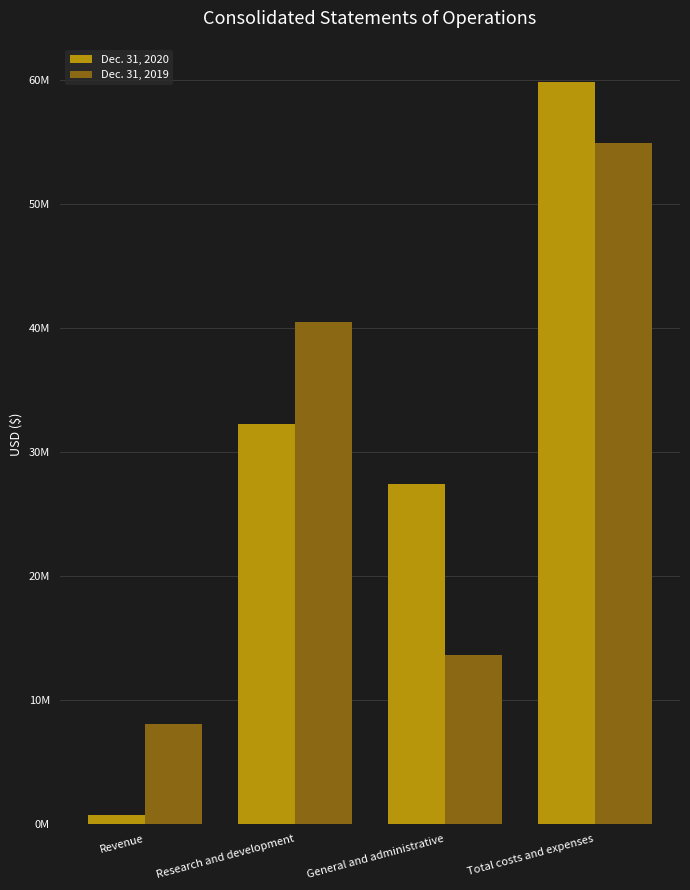

Does the chart contain stacked bars?

No